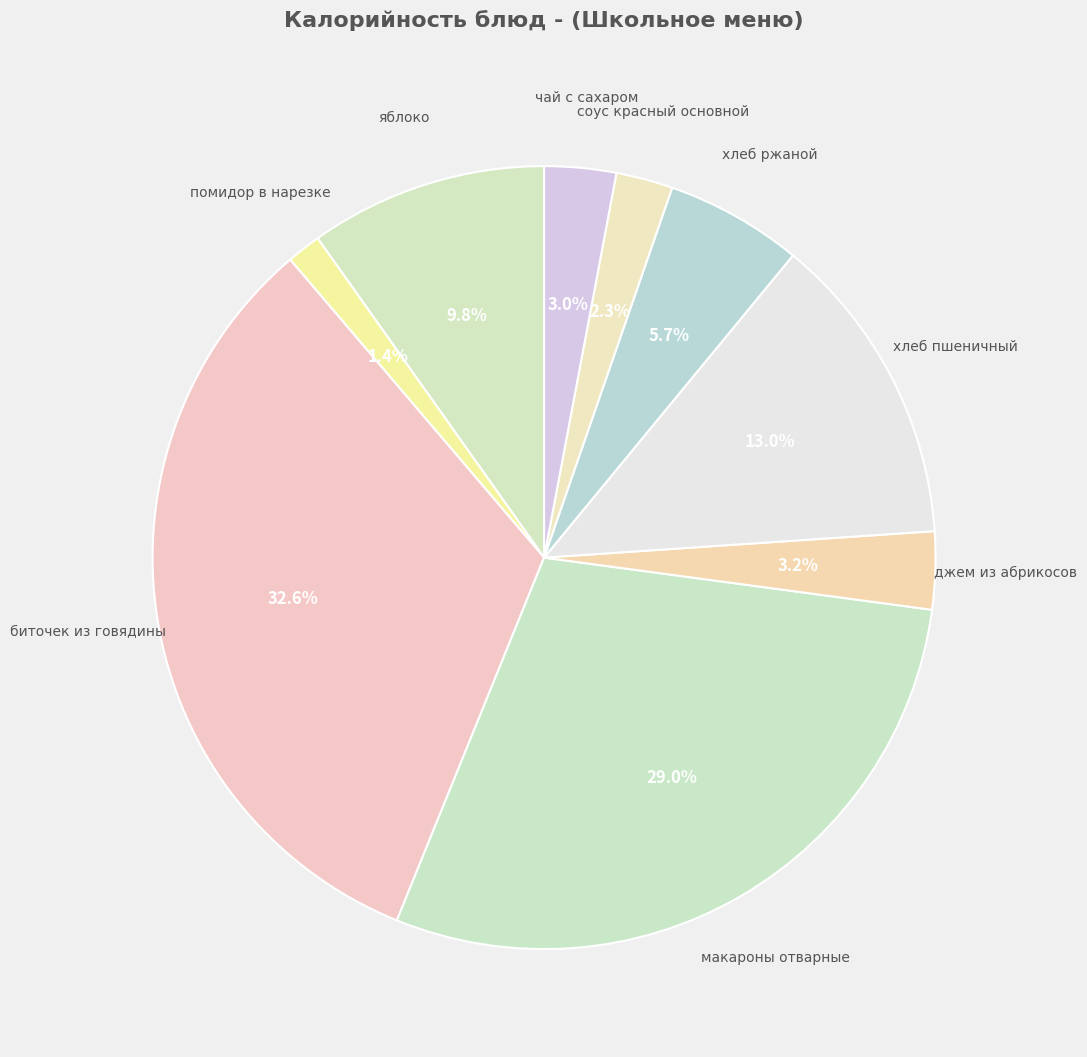

How many segments does this pie chart have?

9